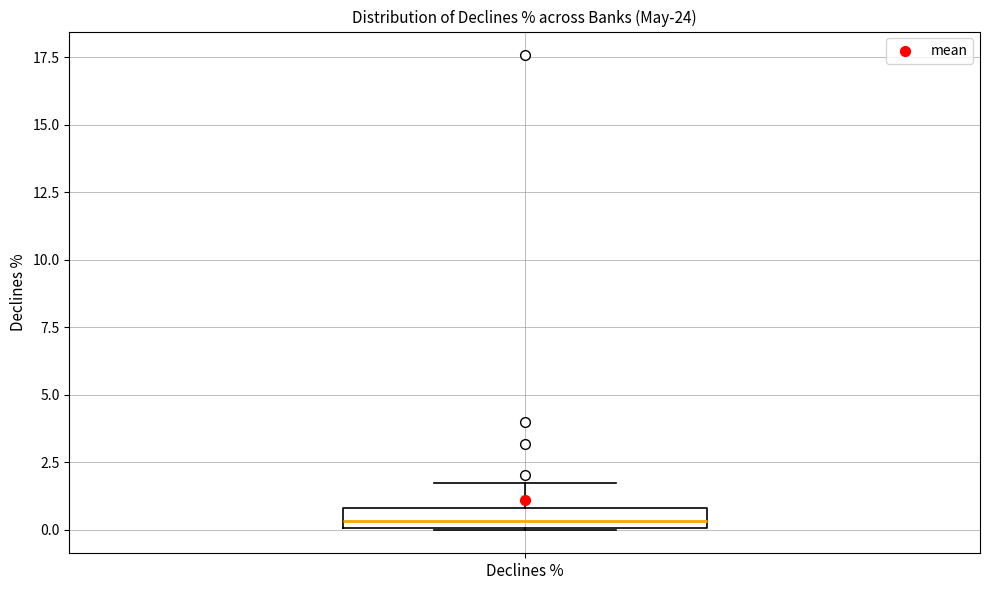

Transcribe this box plot: give where the median line is, the range the box spans, and where the two whiskers end, as read against the y-axis. The values are not printed on the chart, so give them approximately, as read against the axis.

median 0.5, box 0.0 to 1.0, whiskers 0.0 to 1.5